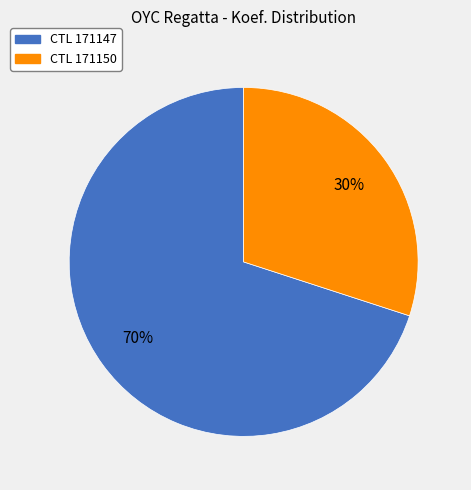

The CTL 171150 slice represents 43% of the pie. True or false?

False